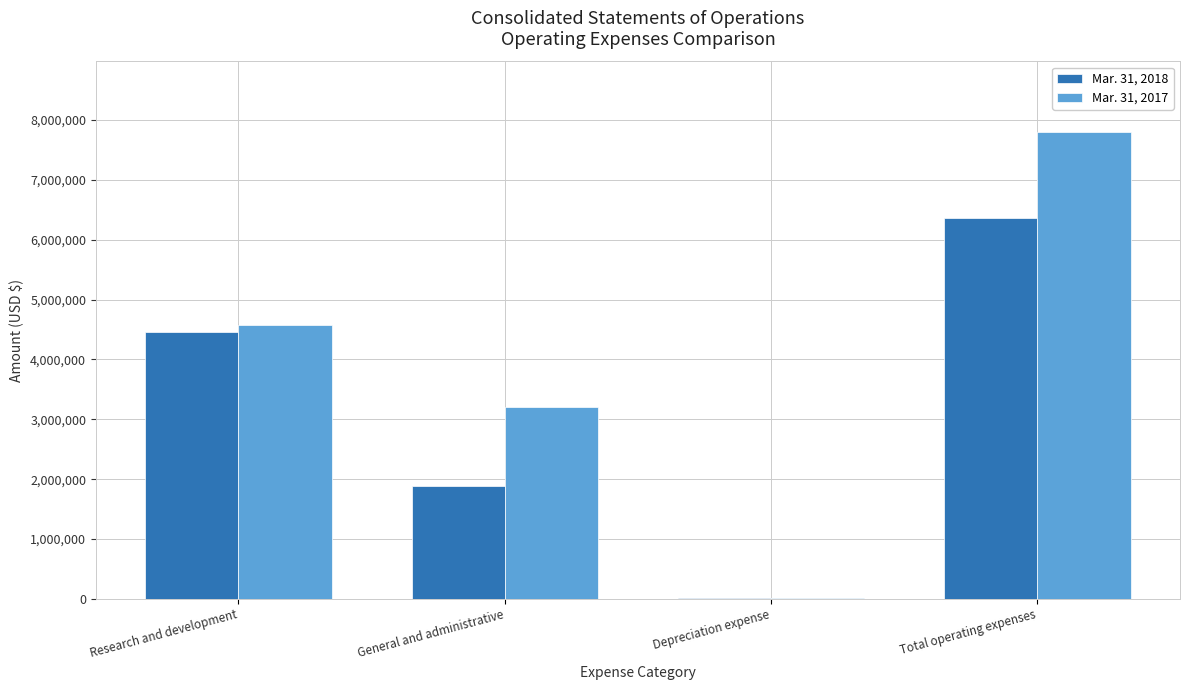

Reading left to right, what are all the values shown in this chart?

Mar. 31, 2018: Research and development=4462969	General and administrative=1878746	Depreciation expense=11964	Total operating expenses=6353679
Mar. 31, 2017: Research and development=4573502	General and administrative=3211166	Depreciation expense=20920	Total operating expenses=7805588